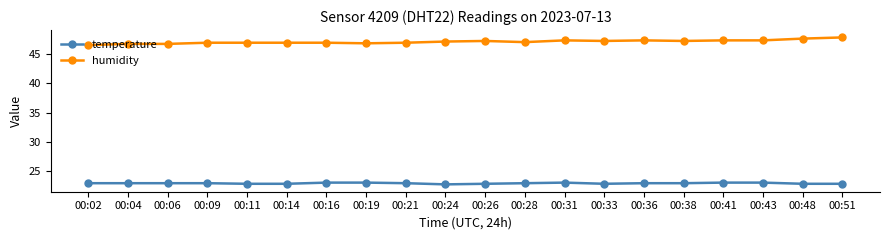

Which series changed the most between 00:11 and 00:41?

humidity